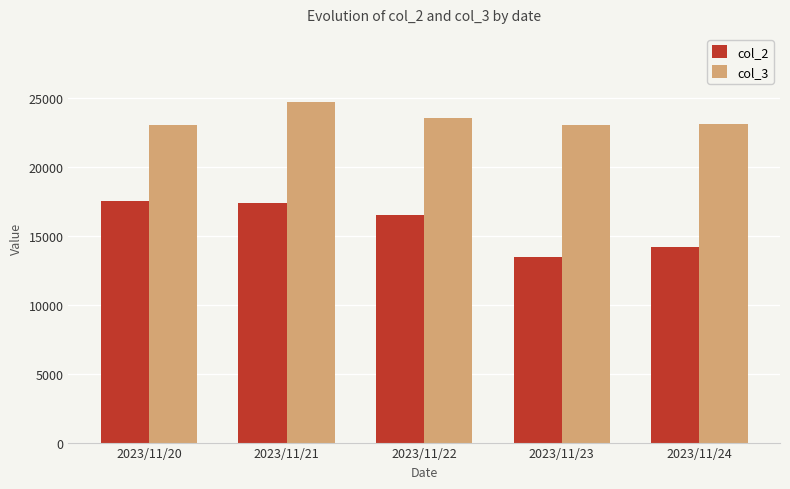

What is the difference between the col_3 values at 2023/11/20 and 2023/11/24?

60